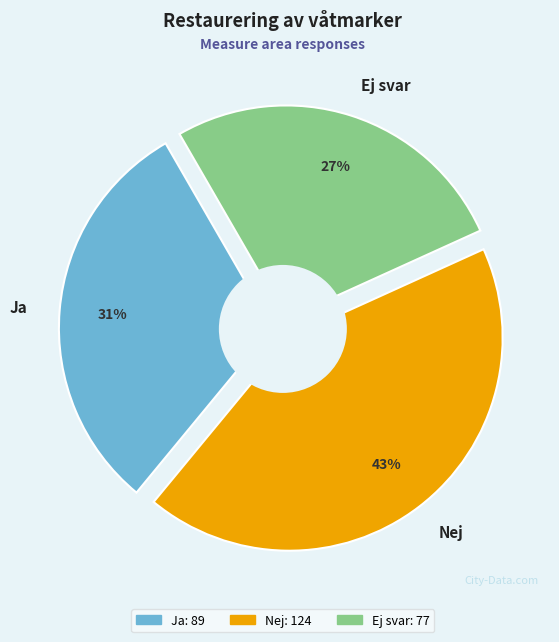

True or false: Nej accounts for 43% of the total.

True